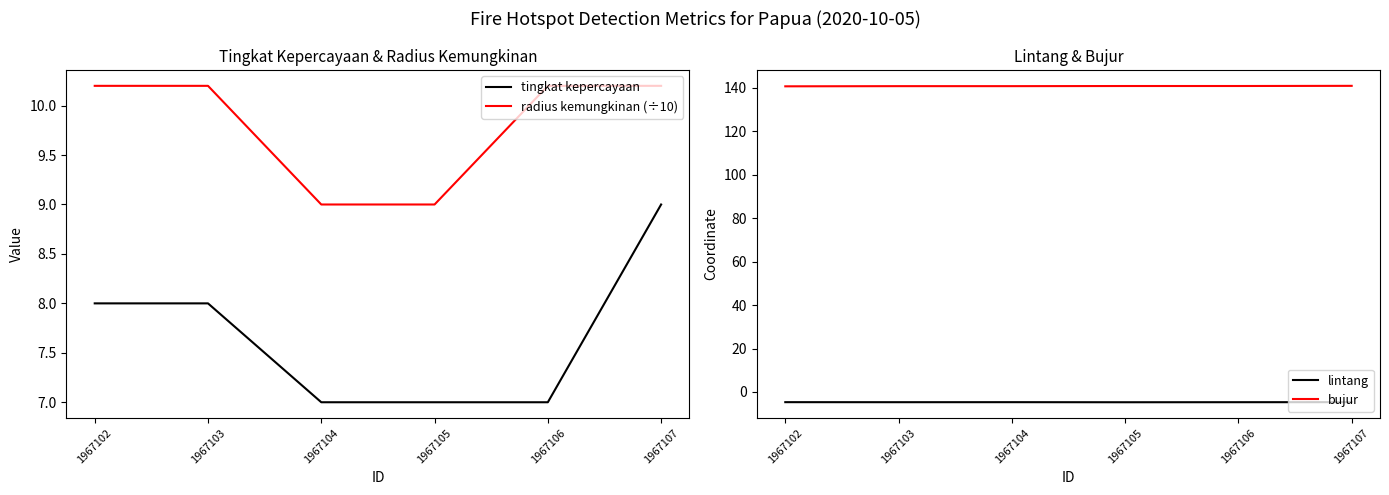

Reading left to right, list all the values displayed in this chart.

tingkat kepercayaan: 1967102=8.0	1967103=8.0	1967104=7.0	1967105=7.0	1967106=7.0	1967107=9.0
radius kemungkinan (÷10): 1967102=10.2	1967103=10.2	1967104=9.0	1967105=9.0	1967106=10.2	1967107=10.2
lintang: 1967102=-4.7	1967103=-4.7	1967104=-4.7	1967105=-4.7	1967106=-4.7	1967107=-4.7
bujur: 1967102=140.7	1967103=140.8	1967104=140.8	1967105=140.9	1967106=140.9	1967107=140.9